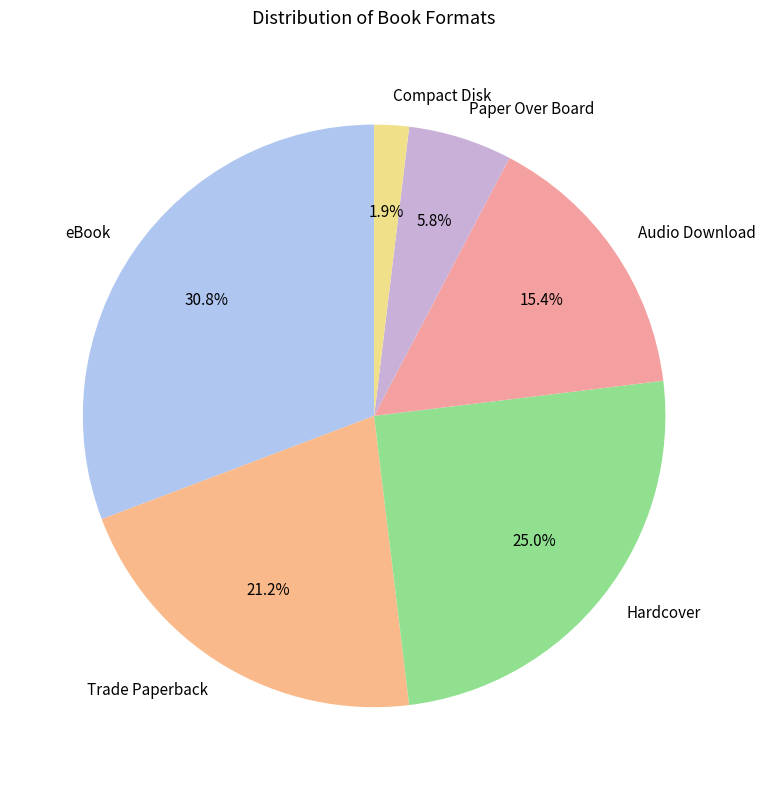

Between Audio Download and Compact Disk, which is larger?

Audio Download